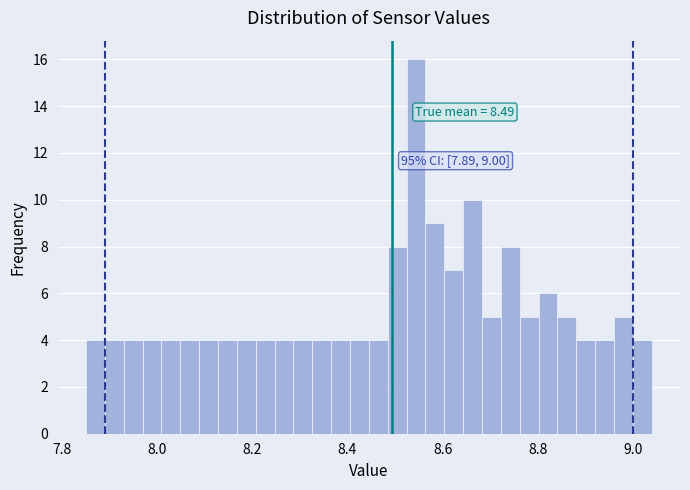

Around what value on the x-axis is the tallest bar? Give the approximate position of its centre, as read against the axis.

8.54